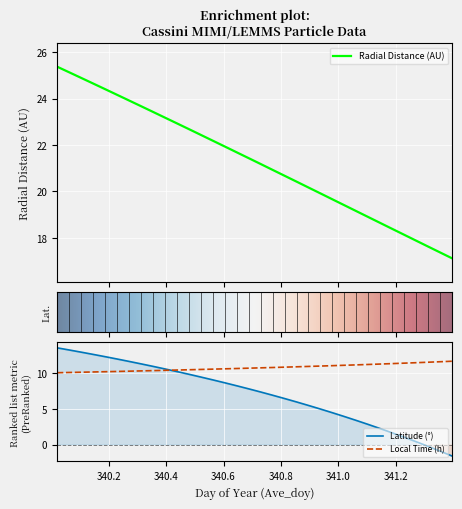

What is the value of the Radial_Distance point at the 27th from the left?

18.9